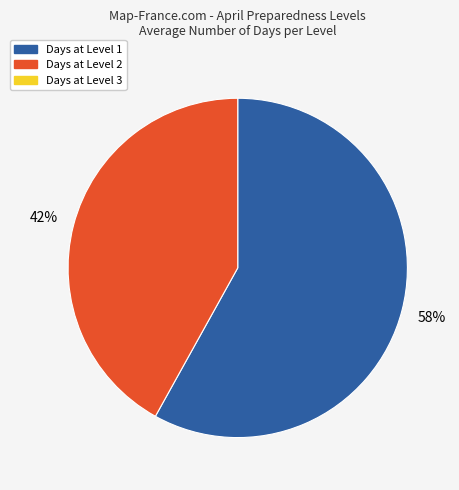

To the nearest percent, what is the difference between the largest and smallest slice percentages?

16%